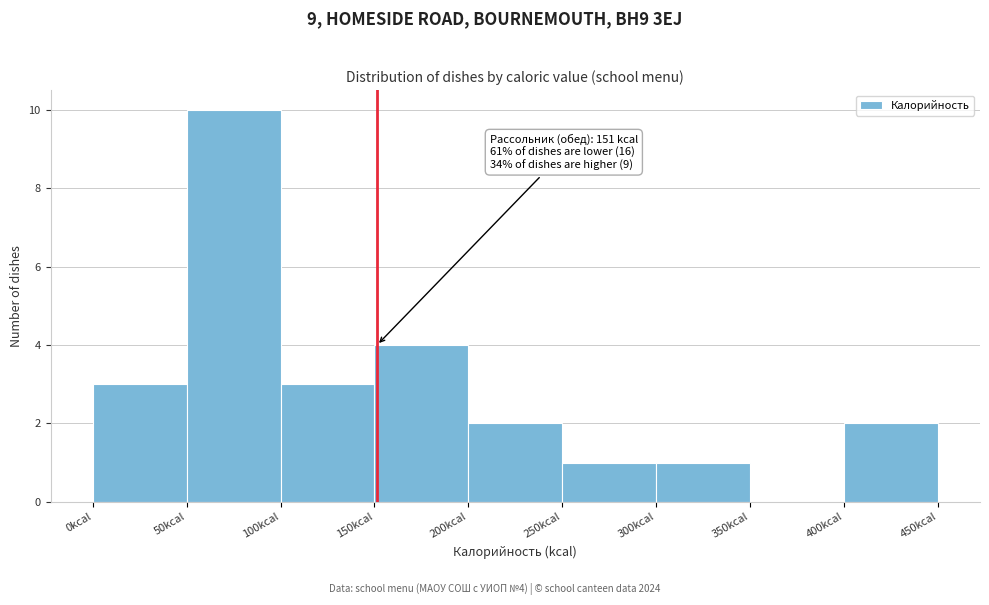

Which range on the x-axis has the tallest bar?

50 to 100